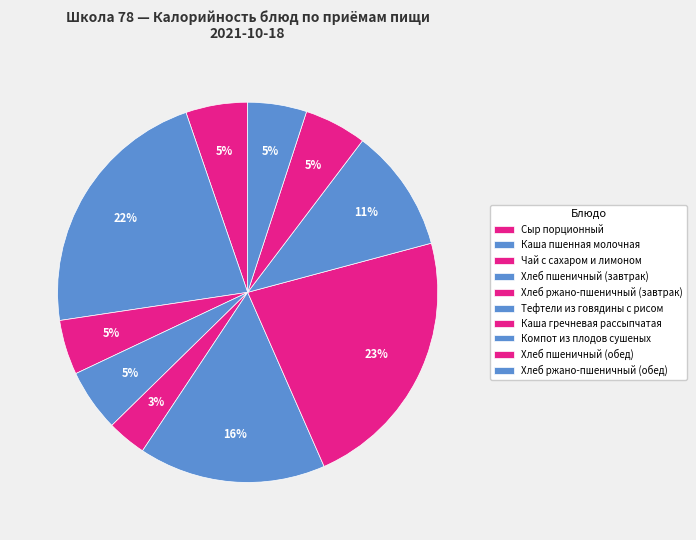

How many segments does this pie chart have?

10